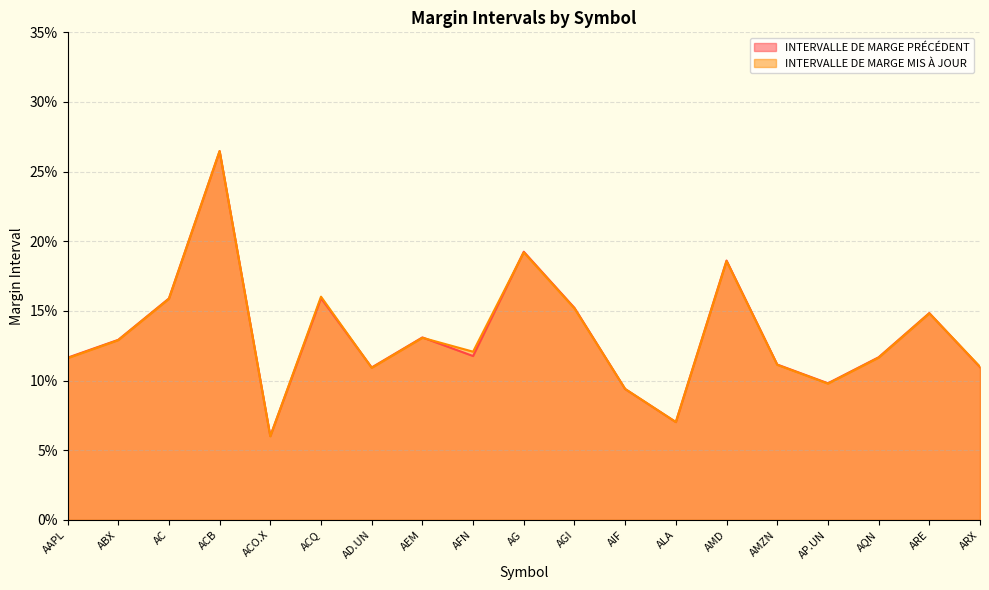

Which series has the largest total across all categories?

INTERVALLE DE MARGE MIS À JOUR